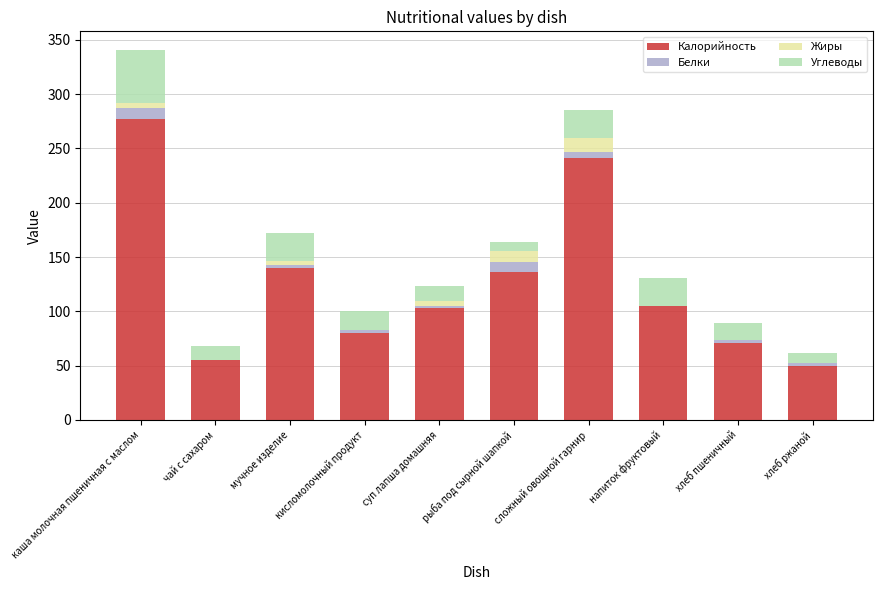

The value of Калорийность at мучное изделие is 140.0. True or false?

True